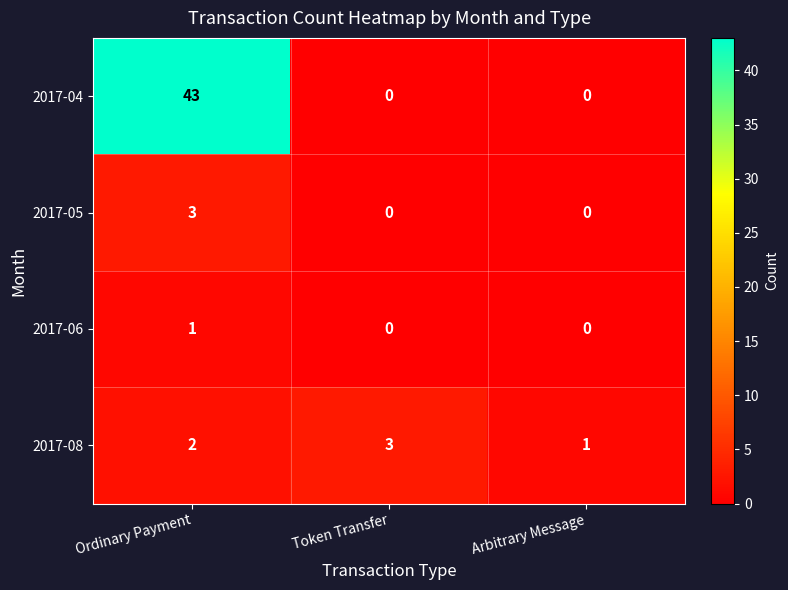

Which series has the largest range (max minus min)?

2017-04